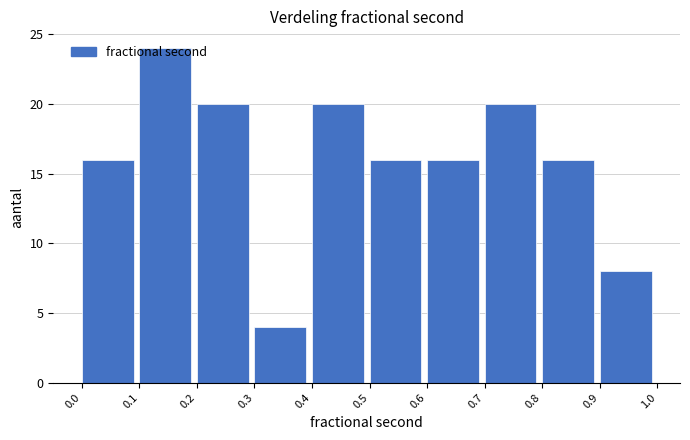

Reading left to right, list every bar in this chart as the range it spans on the x-axis followed by its height. The values are not printed on the chart, so give them approximately, as read against the axis.

0.0 to 0.1: 16
0.1 to 0.2: 24
0.2 to 0.3: 20
0.3 to 0.4: 4
0.4 to 0.5: 20
0.5 to 0.6: 16
0.6 to 0.7: 16
0.7 to 0.8: 20
0.8 to 0.9: 16
0.9 to 1.0: 8